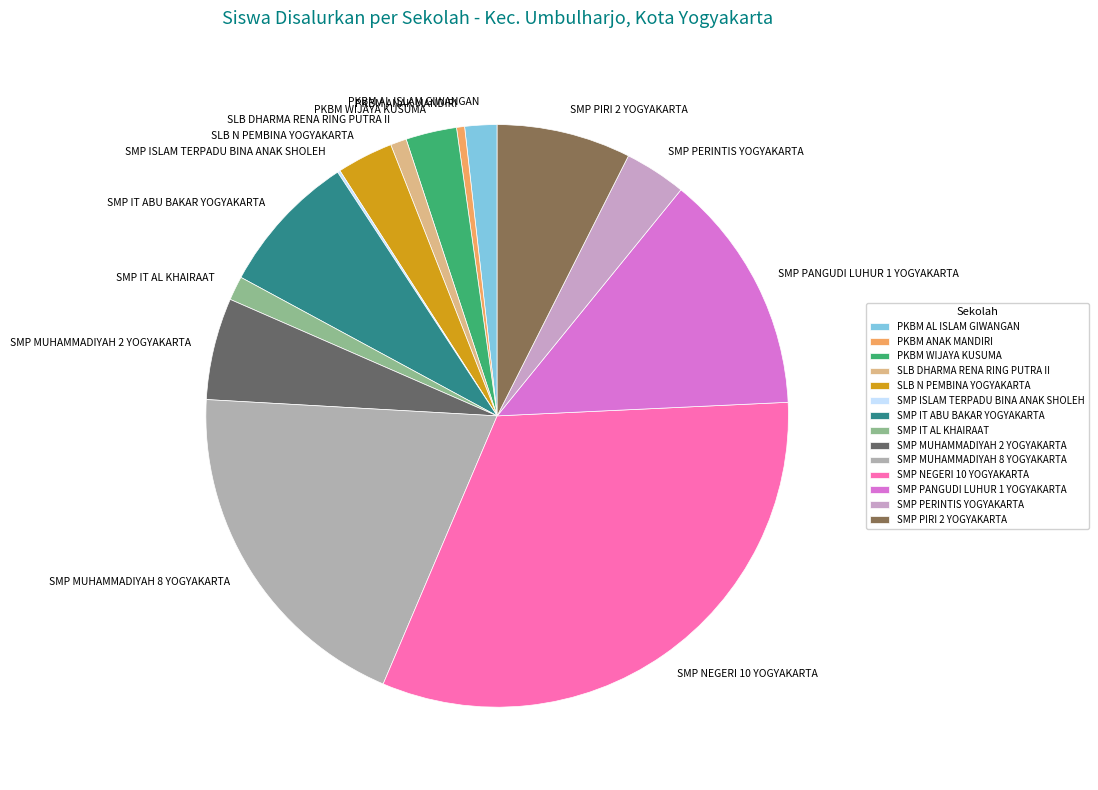

What is the ratio of the value at PKBM AL ISLAM GIWANGAN to the value at PKBM ANAK MANDIRI?

4.0